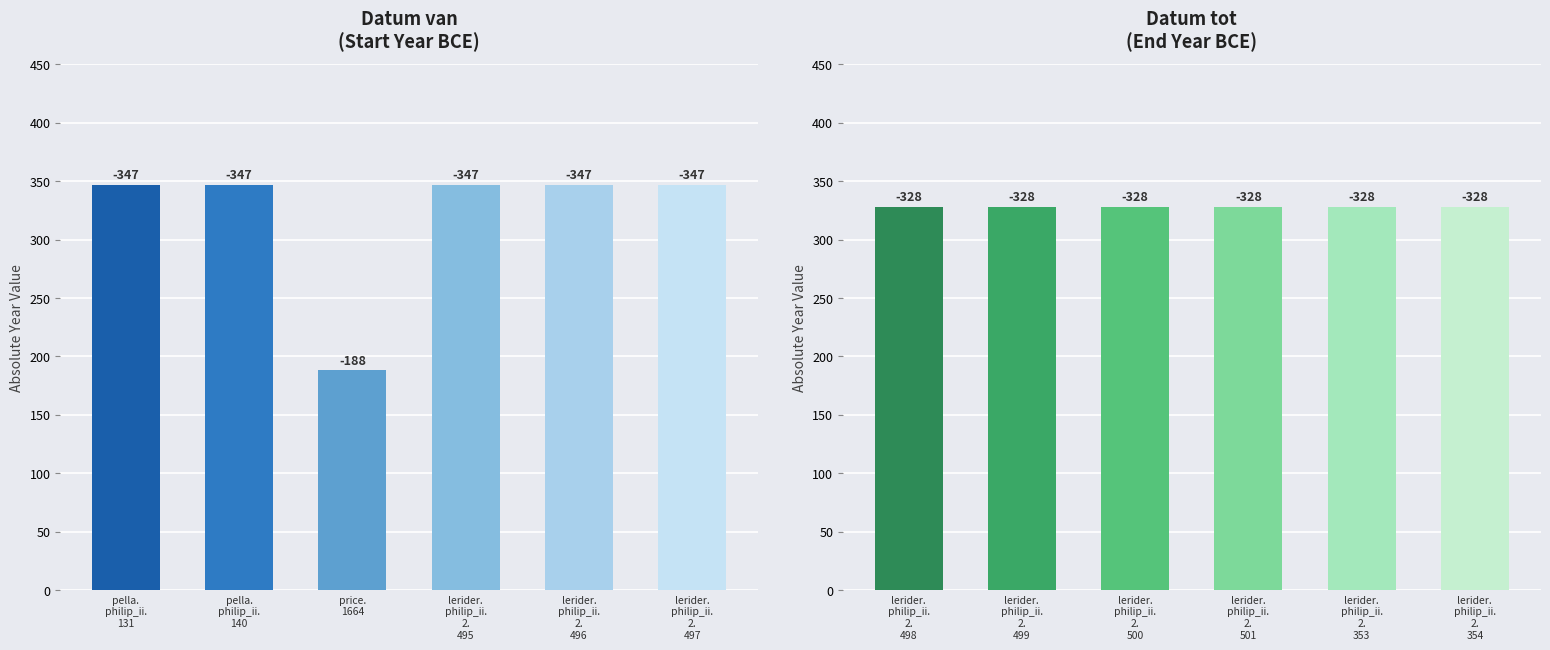

Are the bars grouped side by side (vs. stacked)?

Yes